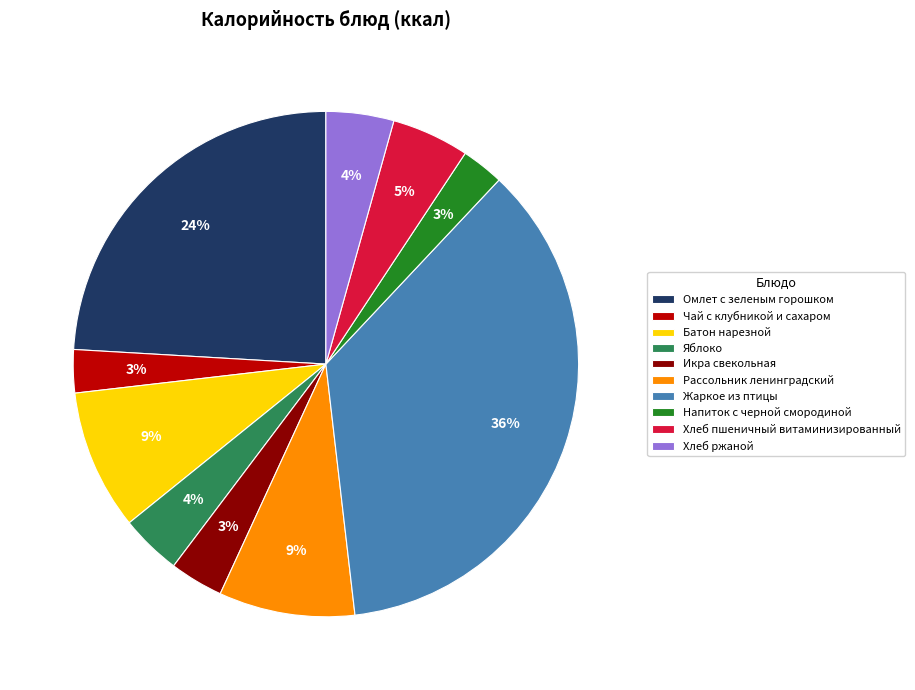

To the nearest percent, what percentage of the pie is Рассольник ленинградский?

9%